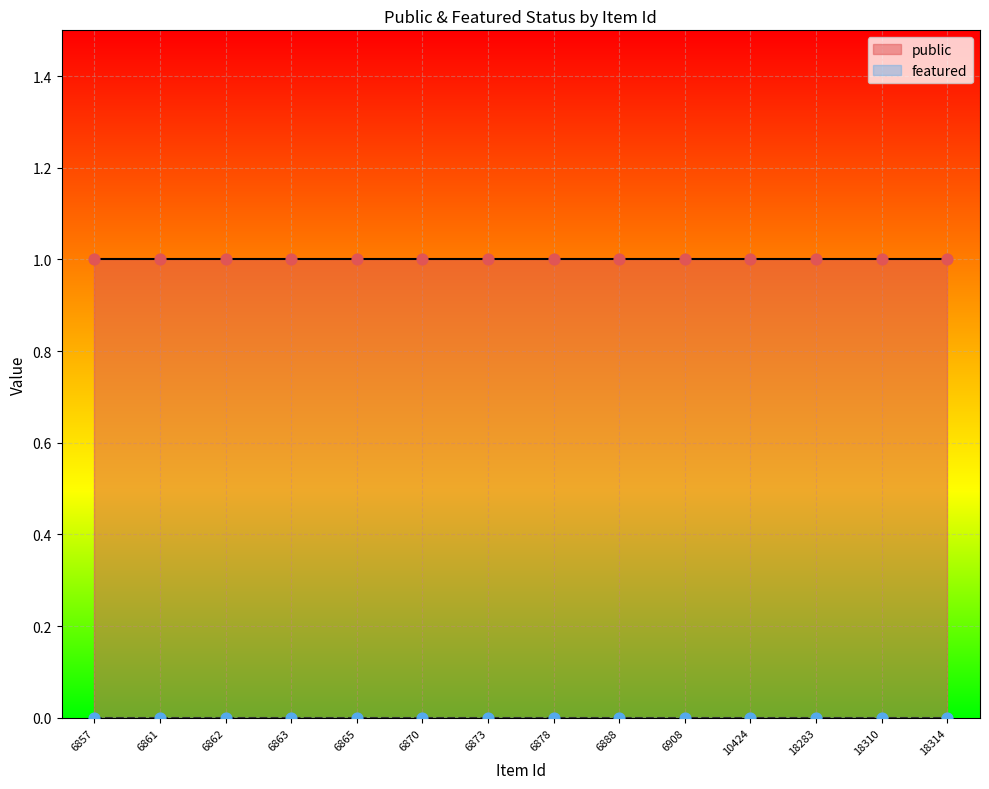

Is the value of public at 6862 greater than the value of featured at 6870?

Yes